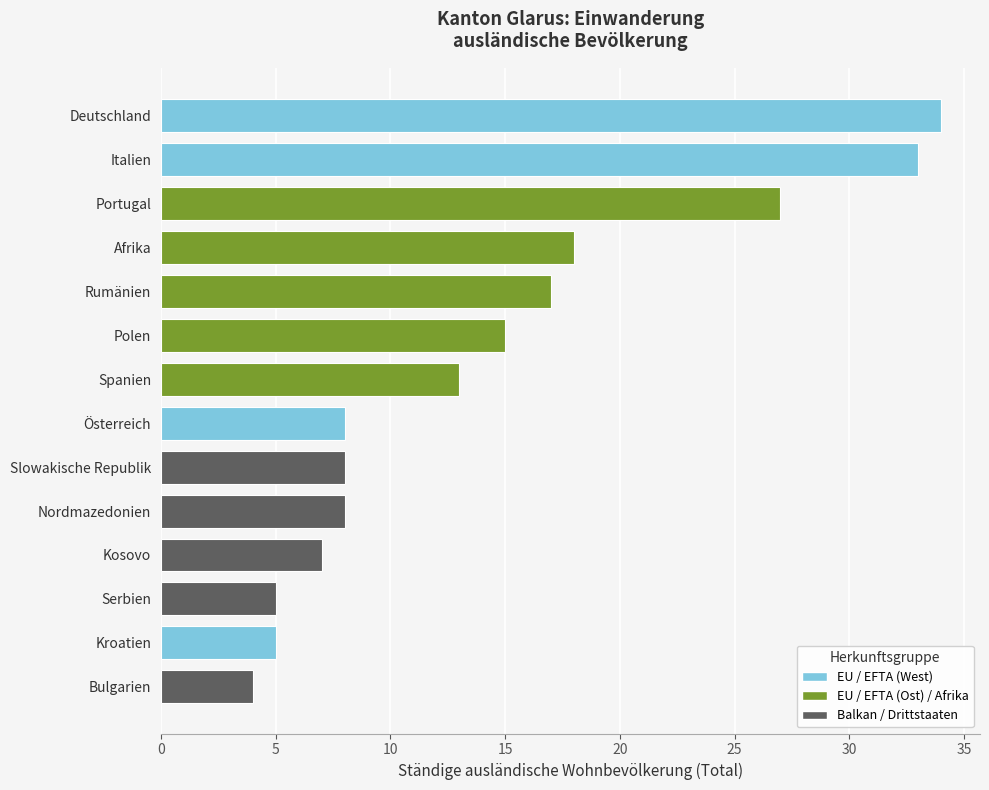

Where is the data nearest to the value 19?

Afrika